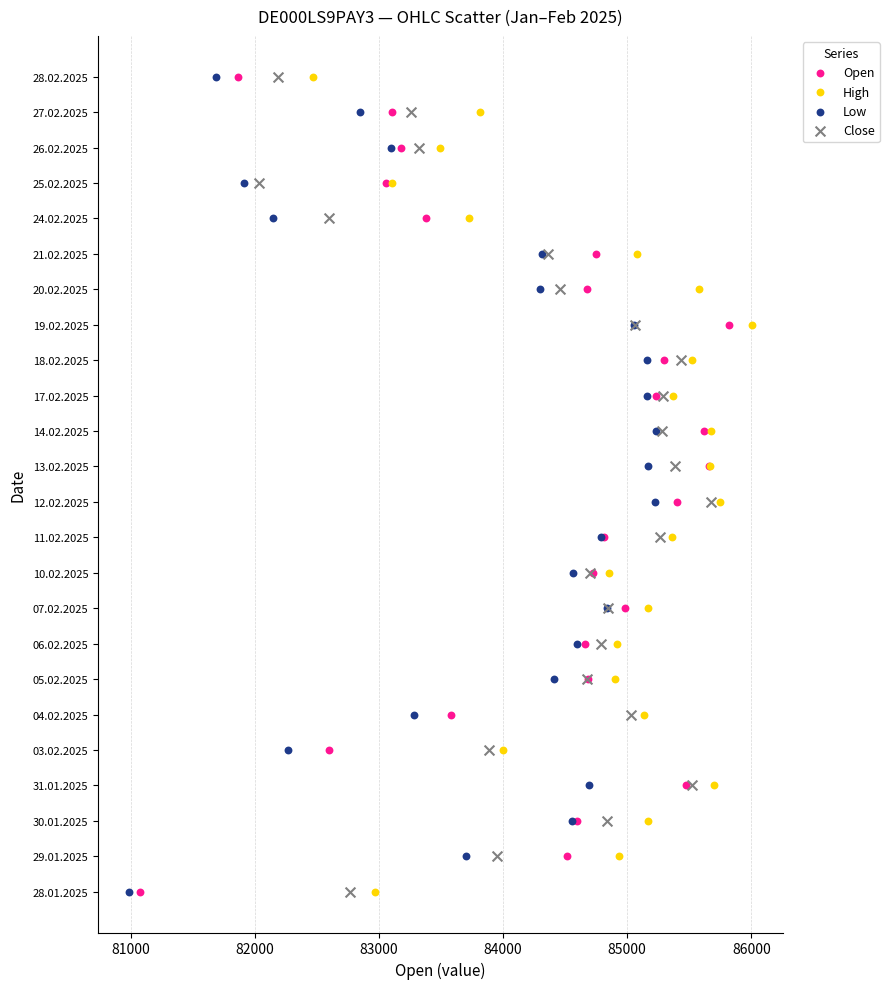

What are all the series names shown in the legend?

Open, High, Low, Close